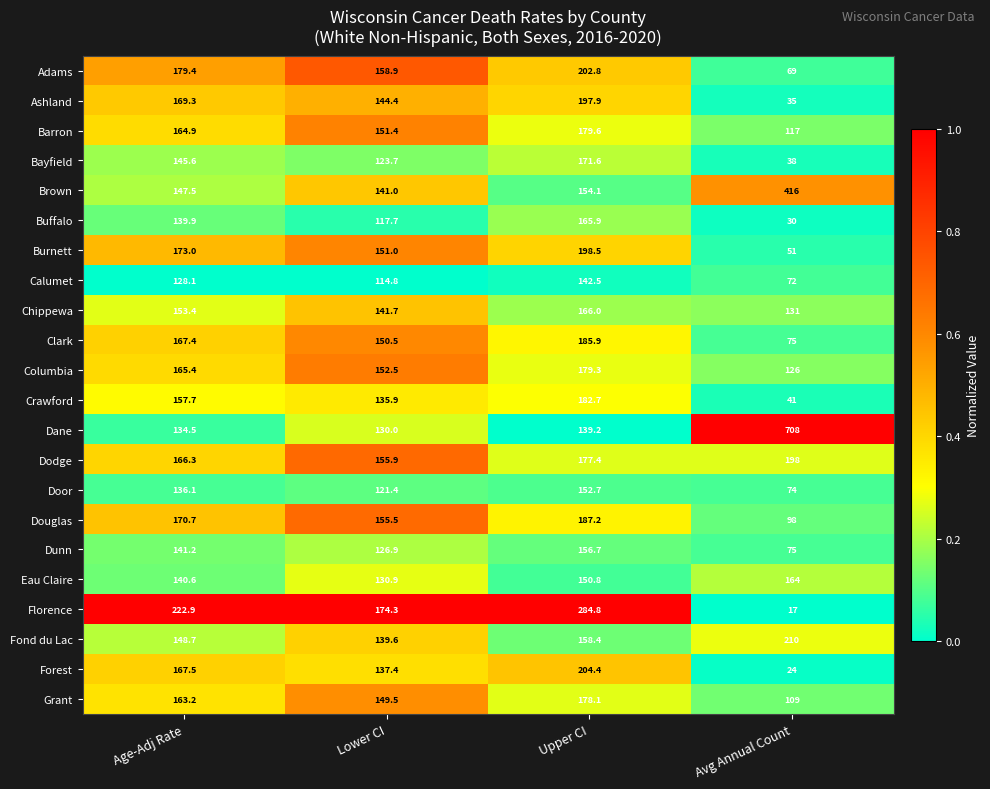

Which category has the lowest value across all series?

Avg Annual Count